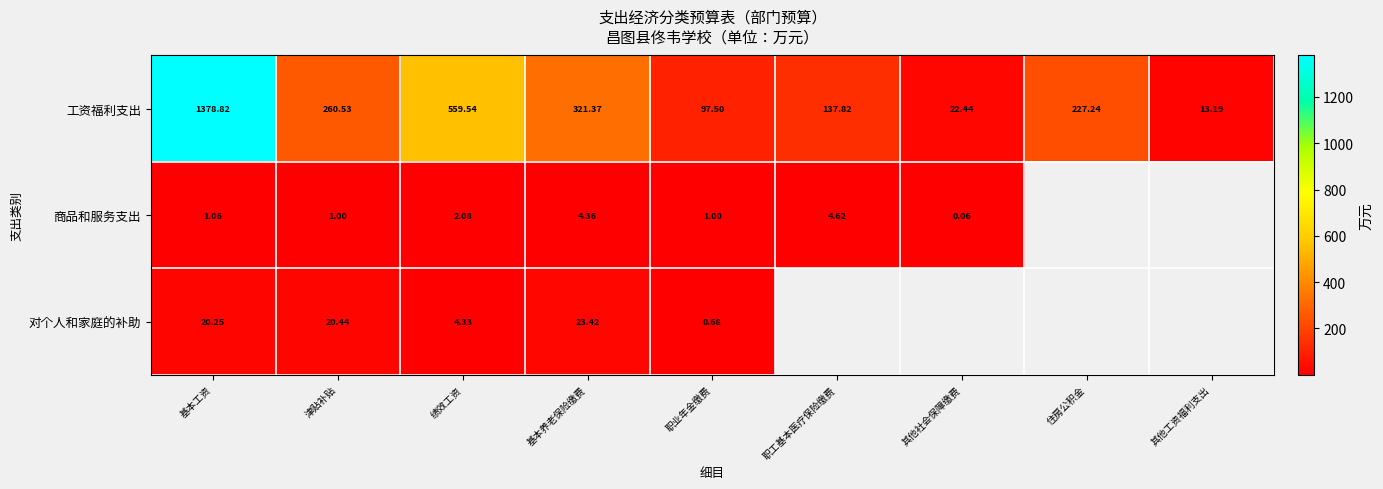

Which series changed the most between 绩效工资 and 职业年金缴费?

工资福利支出